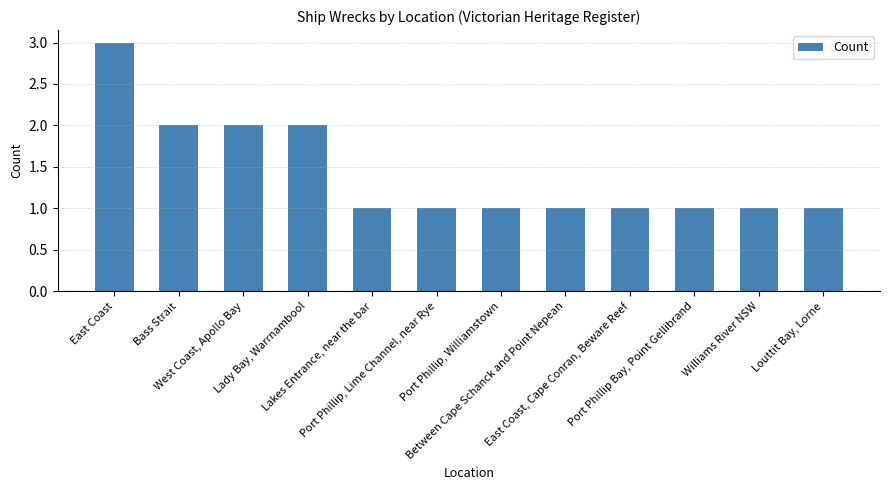

Reading left to right, extract all data points from this chart.

3	2	2	2	1	1	1	1	1	1	1	1